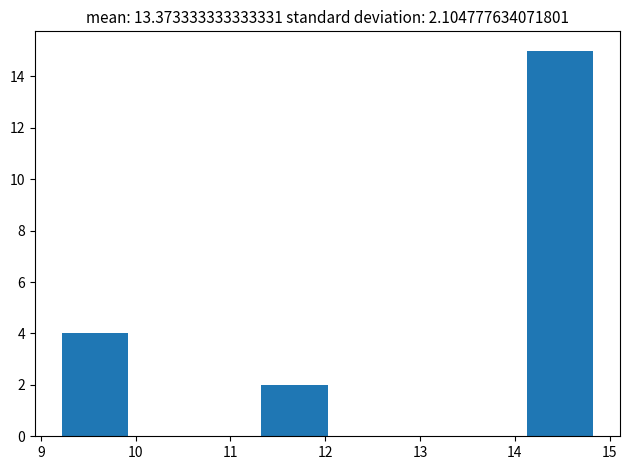

Reading left to right, transcribe this chart: for each bar, give the range it covers on the x-axis and its height. Neither the bar edges nor the heights are printed on the chart, so give them approximately, as read against the axes.

9.2 to 9.9: 4
9.9 to 10.6: 0
10.6 to 11.3: 0
11.3 to 12.0: 2
12.0 to 12.7: 0
12.7 to 13.4: 0
13.4 to 14.1: 0
14.1 to 14.8: 15